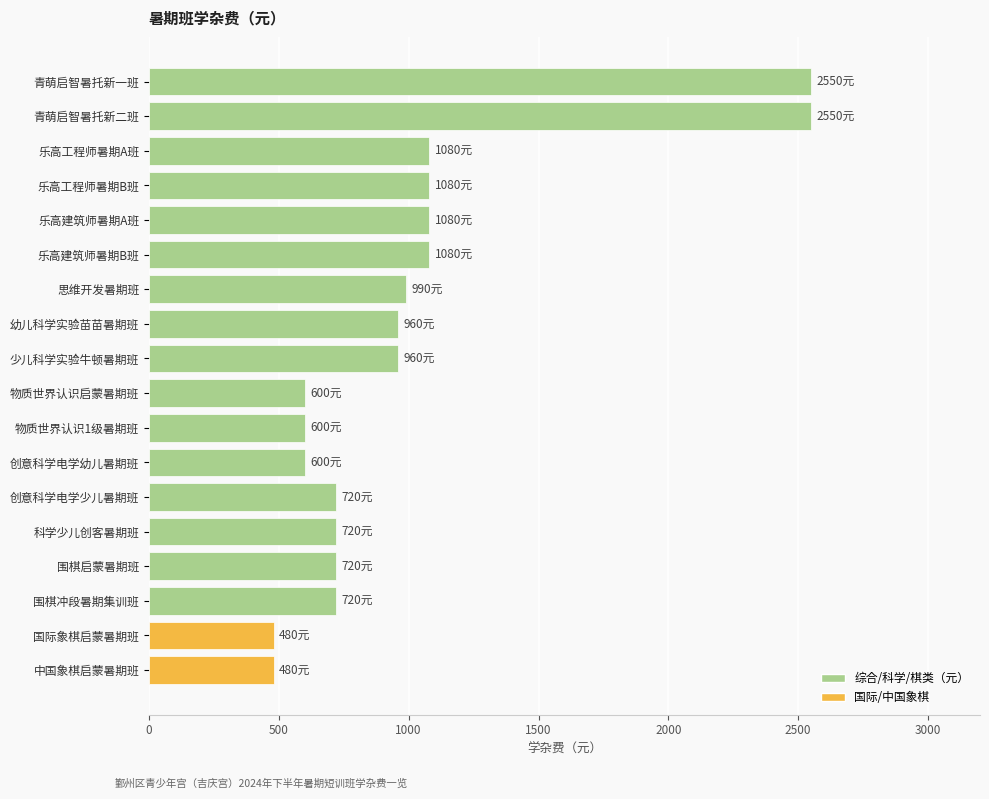

What is the greatest value displayed?

2550